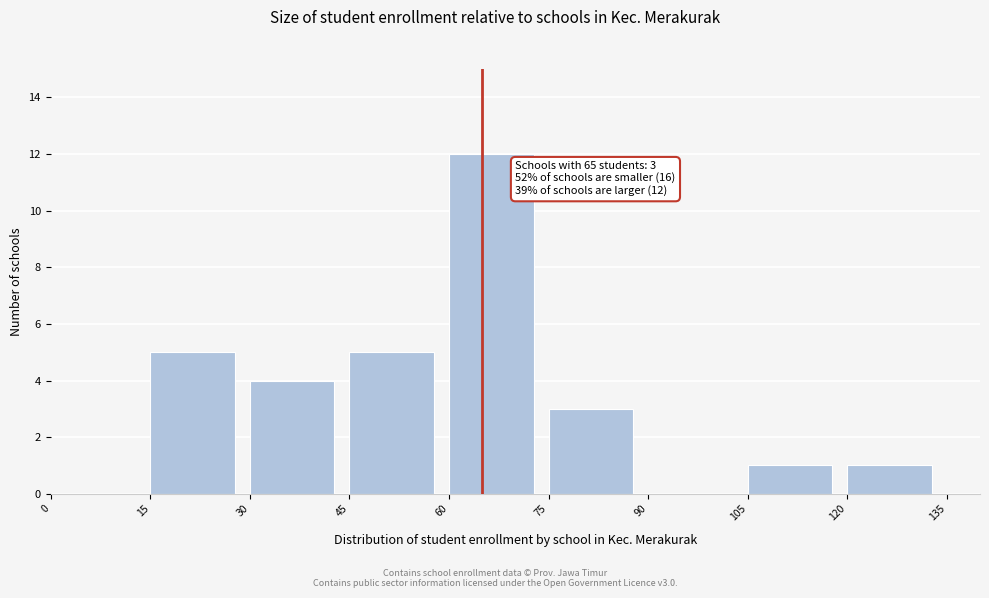

Which range on the x-axis has the tallest bar?

60 to 75